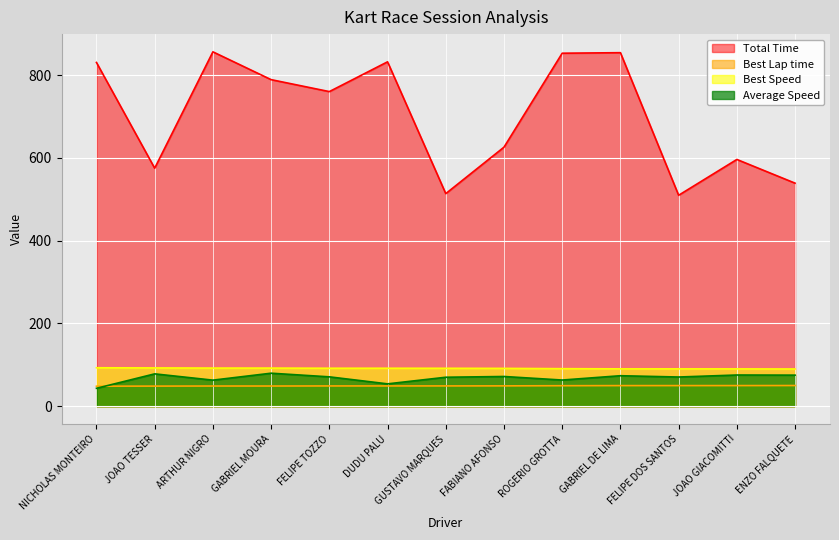

What is the difference between the Total Time values at FABIANO AFONSO and FELIPE TOZZO?

134.3